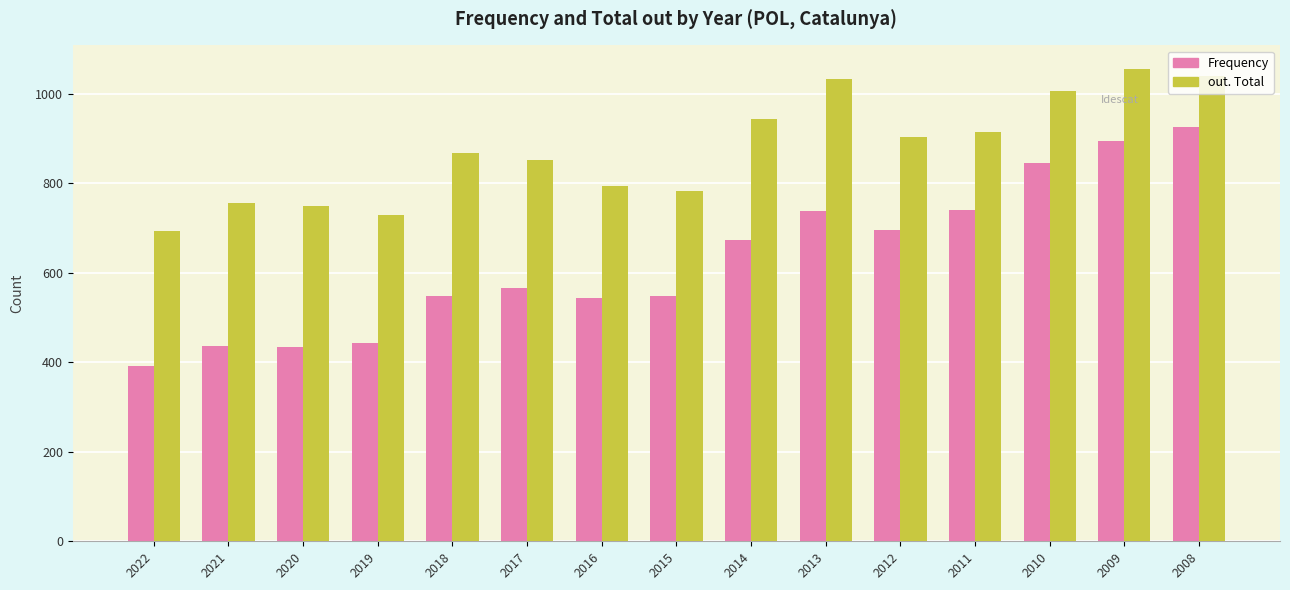

What are all the series names shown in the legend?

Frequency, out. Total